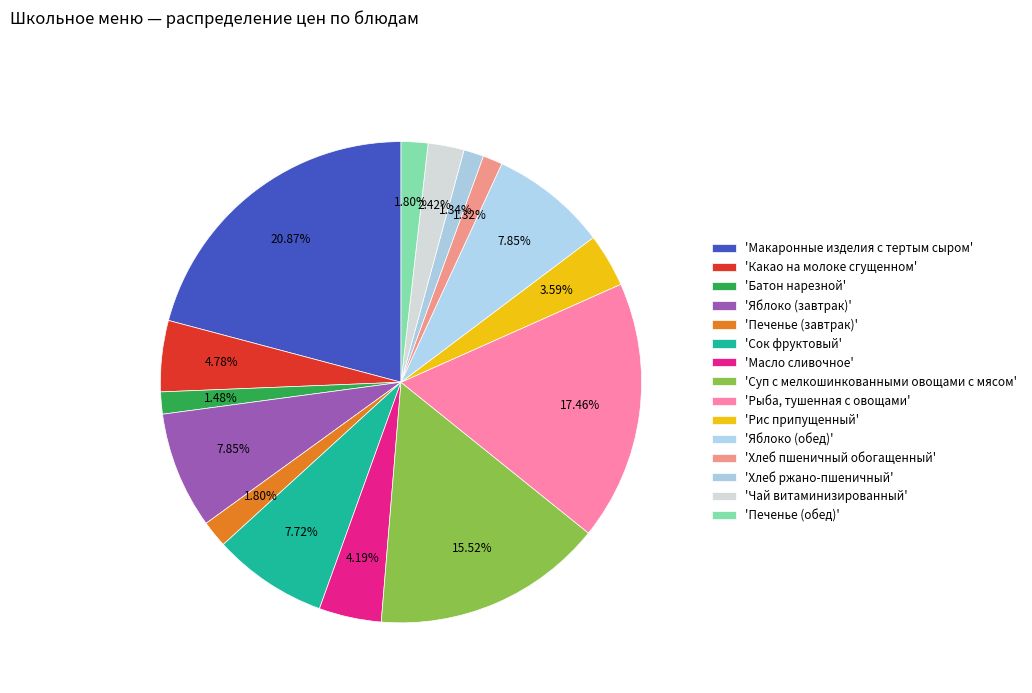

To the nearest percent, what is the average slice percentage?

7%